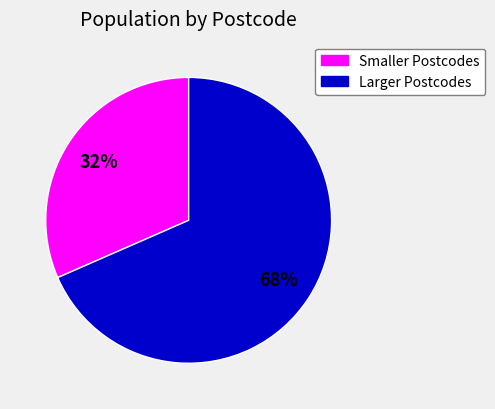

Does any single category account for the majority?

Yes